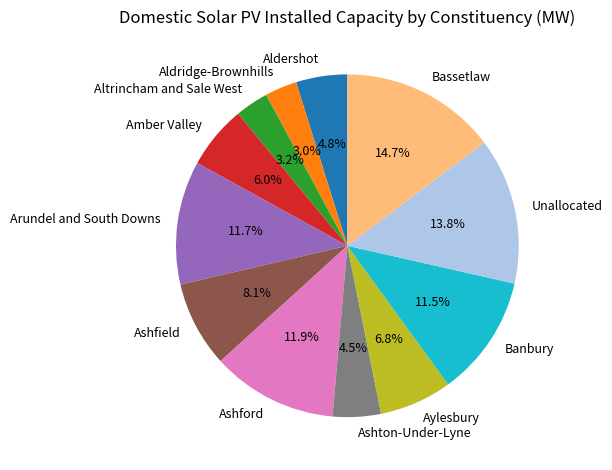

To the nearest percent, what is the difference between the Unallocated and Aldridge-Brownhills slice percentages?

11%